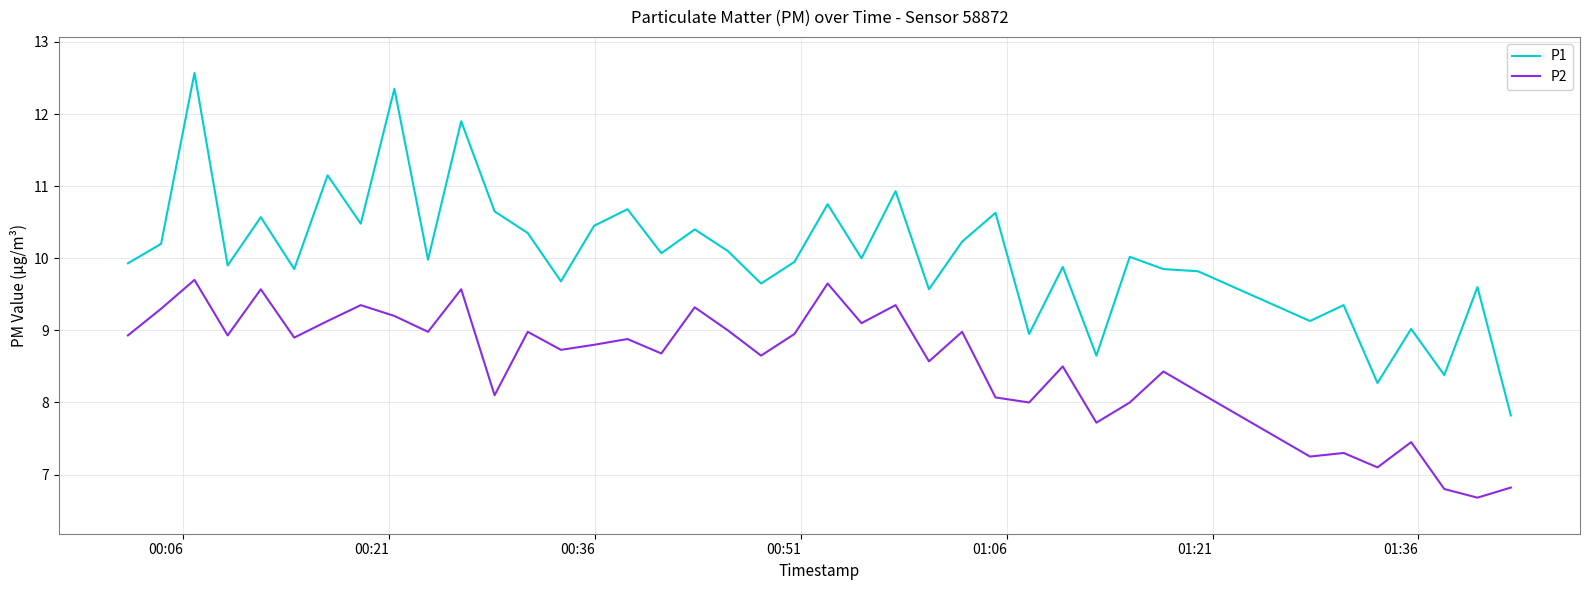

True or false: P2 and P1 cross at least once.

False